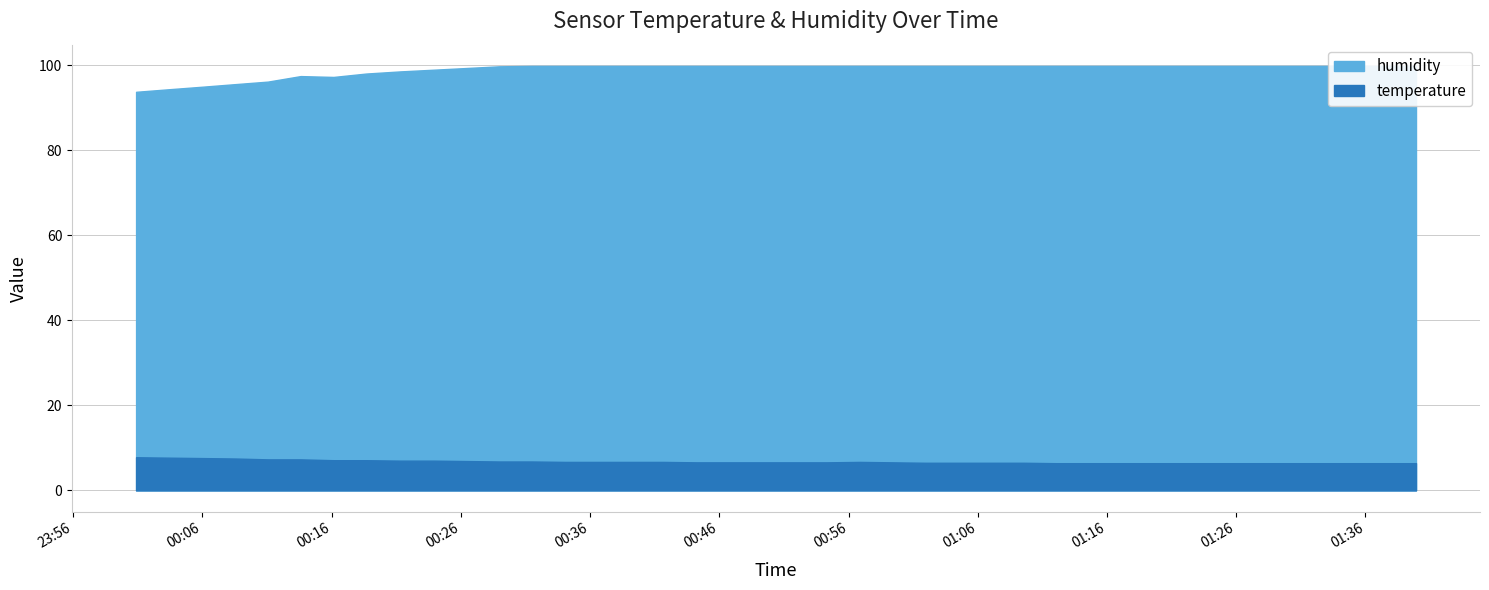

Is the value of humidity at 2022-11-20T00:28:58 greater than the value of temperature at 2022-11-20T01:32:19?

Yes